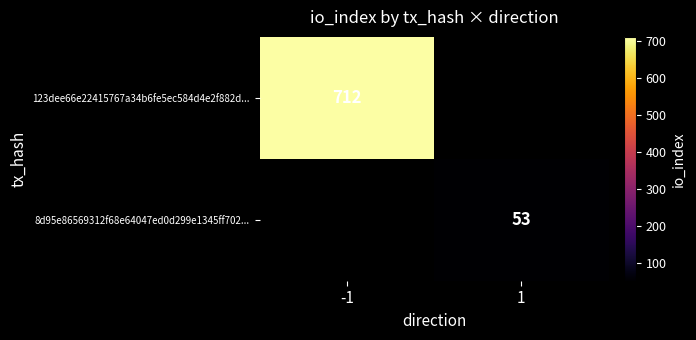

True or false: 123dee66e22415767a34b6fe5ec584d4e2f882d... has a value of 373 at -1.

False